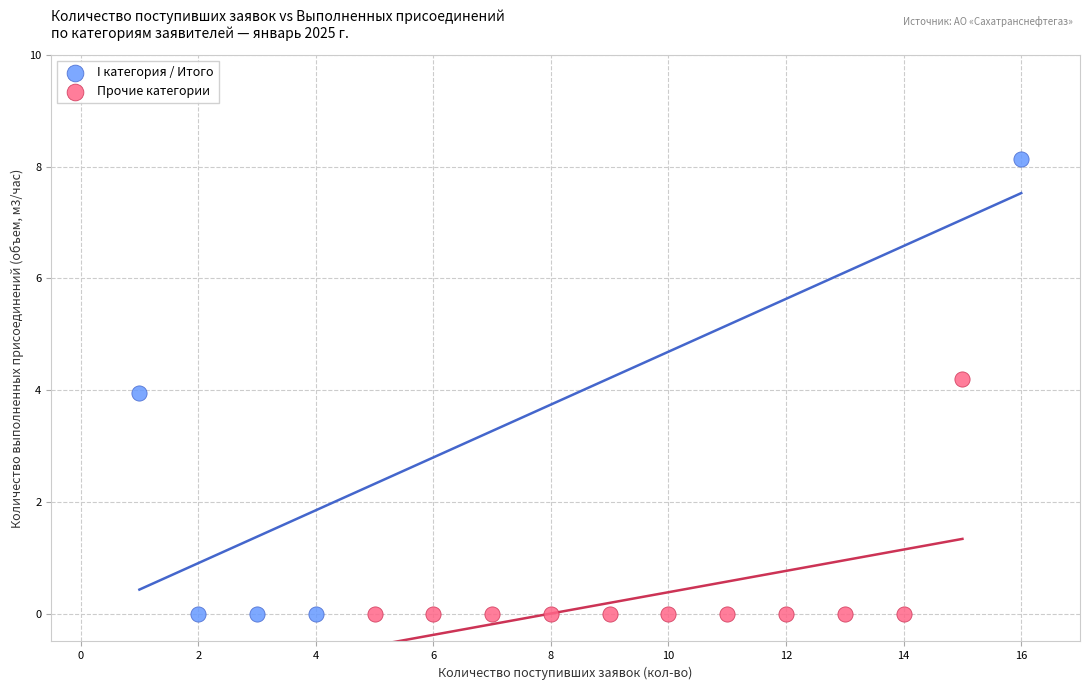

Which series contains the highest Y value?

I категория / Итого